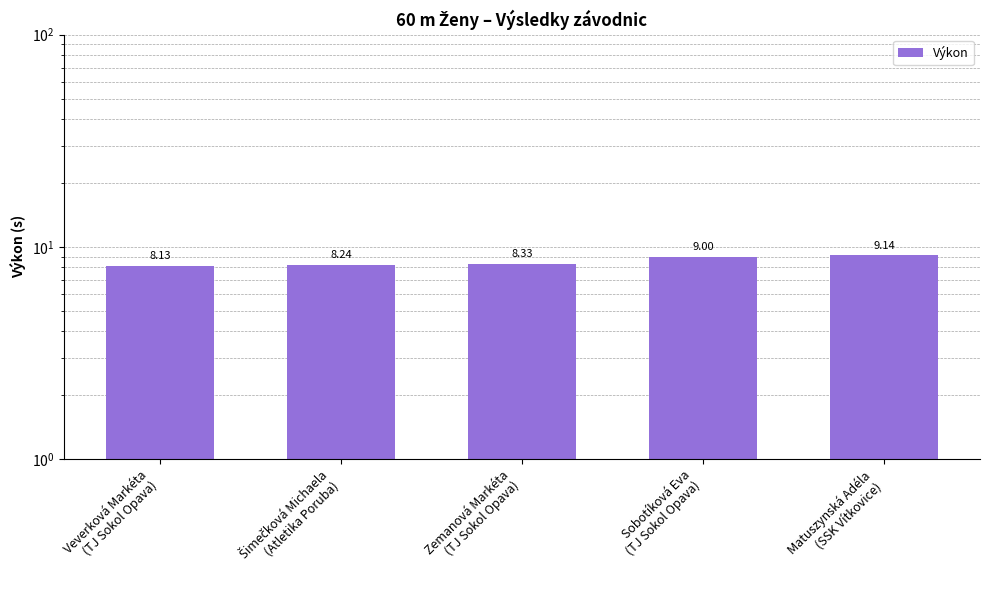

What is the approximate value at Sobotíková Eva
(TJ Sokol Opava)?

9.0